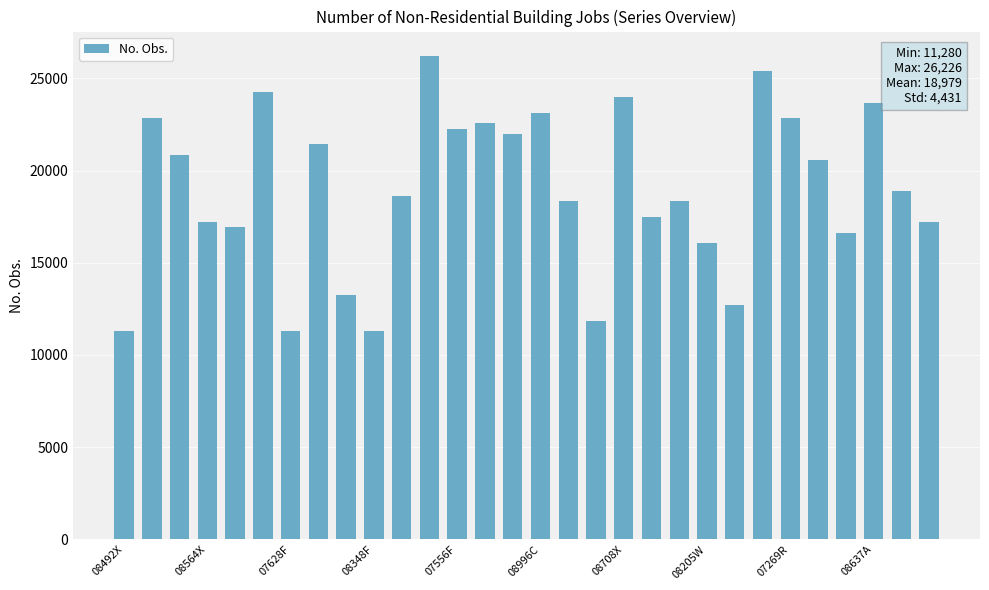

What is the minimum value shown in the chart?

11280